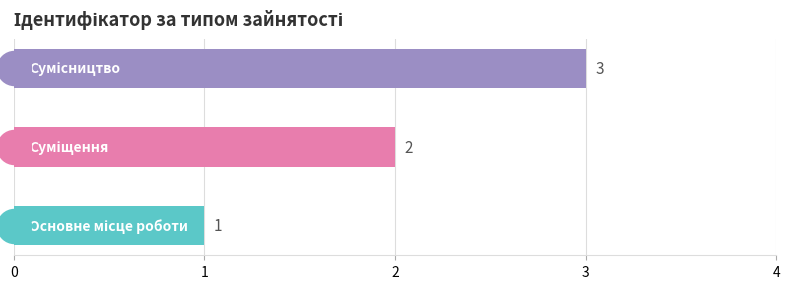

What is the change in value from 1 to 2?

+1